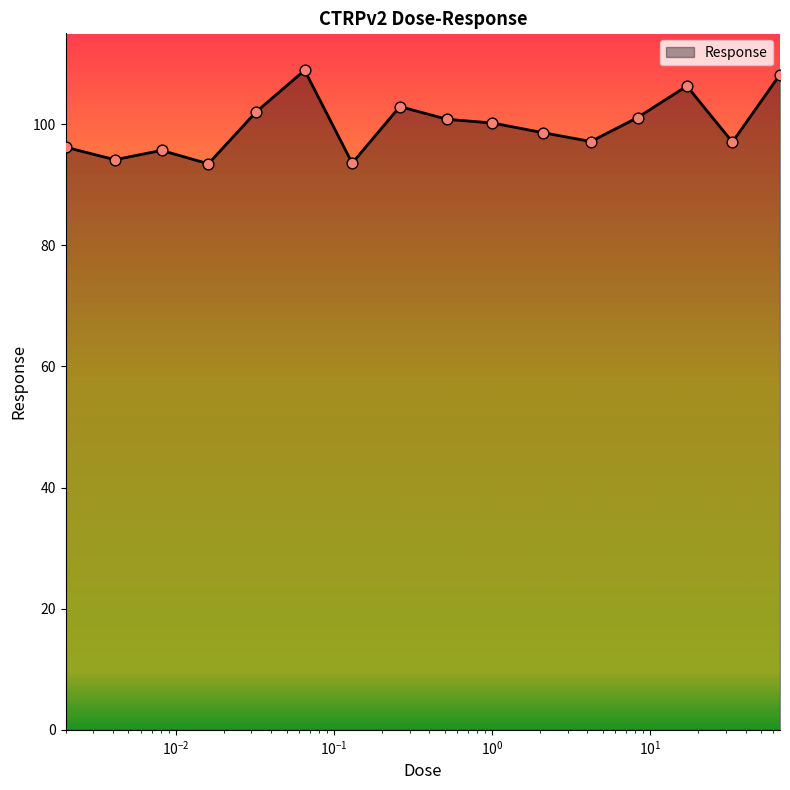

What is the greatest value displayed?

108.9